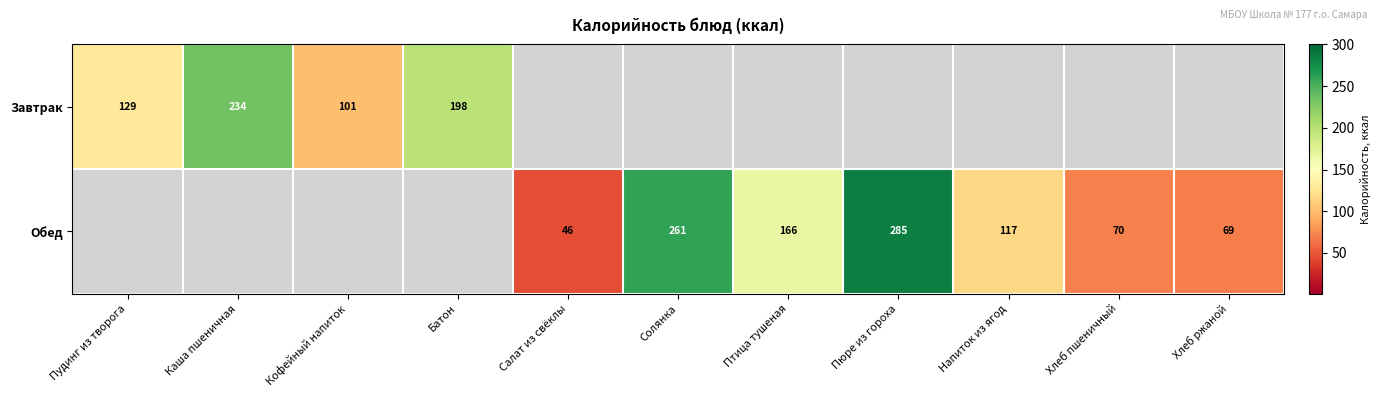

True or false: Обед has a value of 70 at Хлеб пшеничный.

True